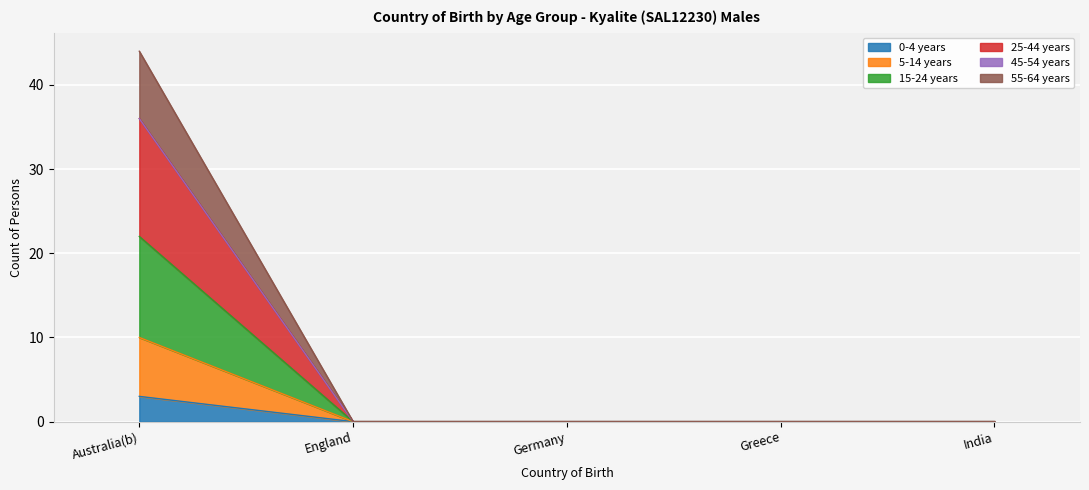

At which category is the sum across all series the highest?

Australia(b)